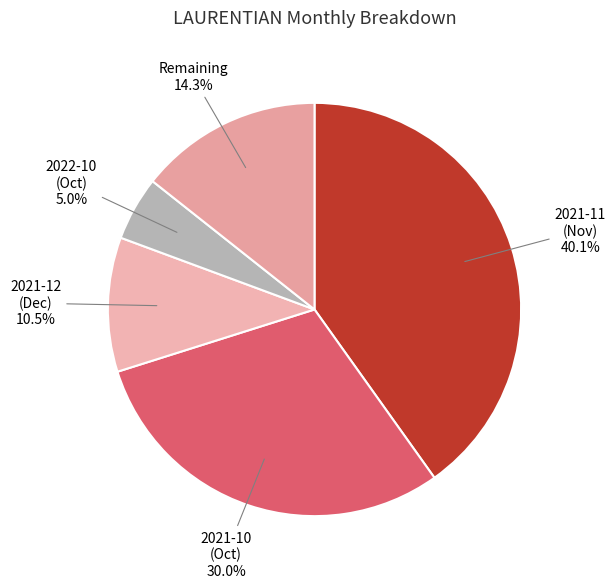

What is the largest slice in the pie chart?

2021-11 (Nov)